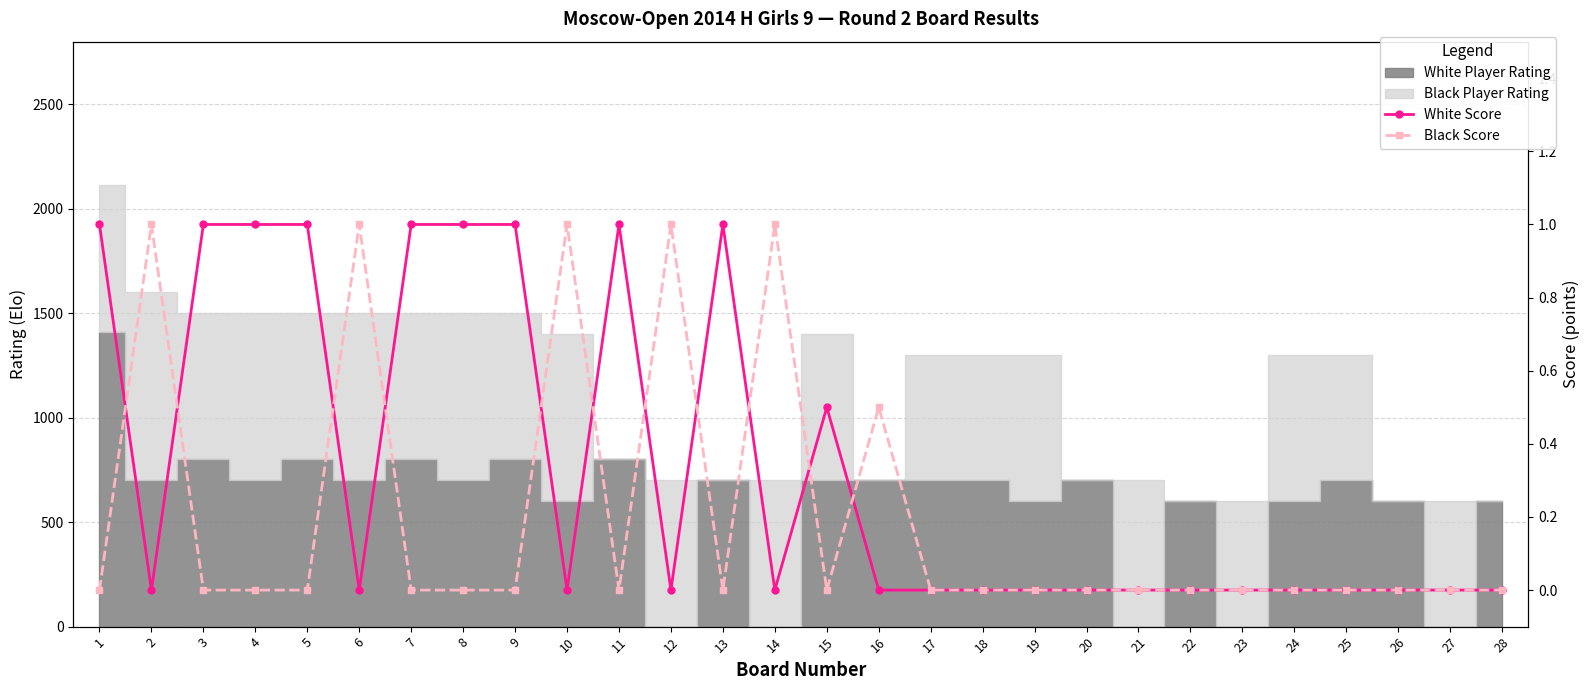

What is the value of the White Score point at the 1st from the left?

1.0